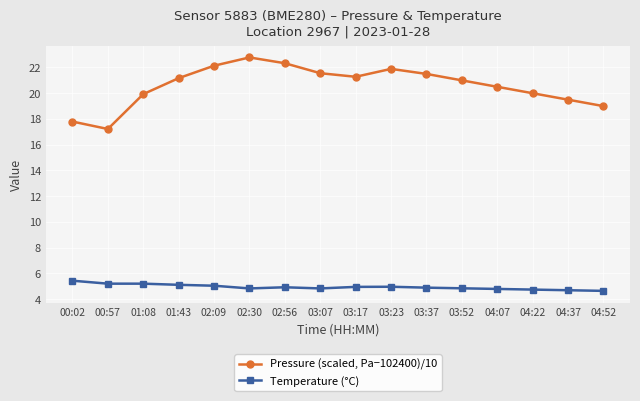

How many categories are shown in the chart?

16